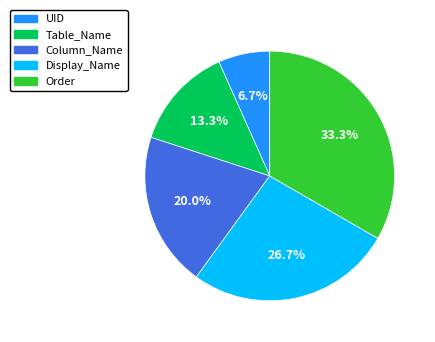

What portion of the pie excludes Table_Name?

86.7%